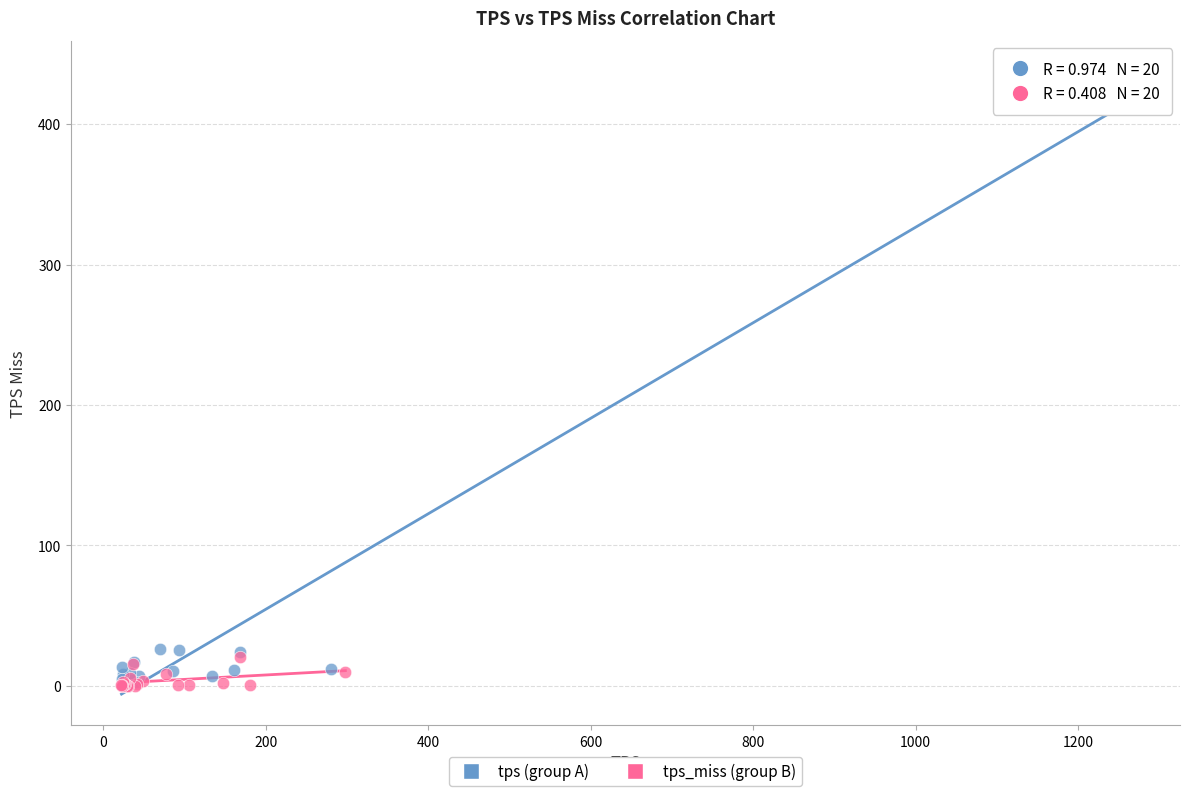

What are all the series names shown in the legend?

tps (group A), tps_miss (group B)